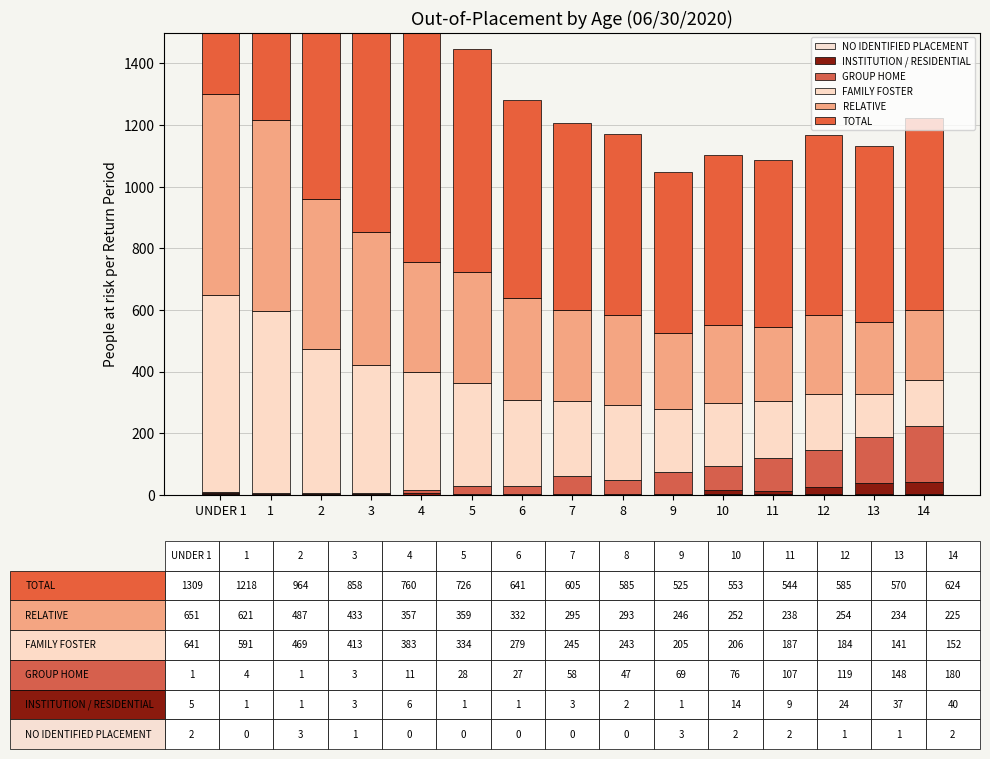

Does the chart contain any negative values?

No